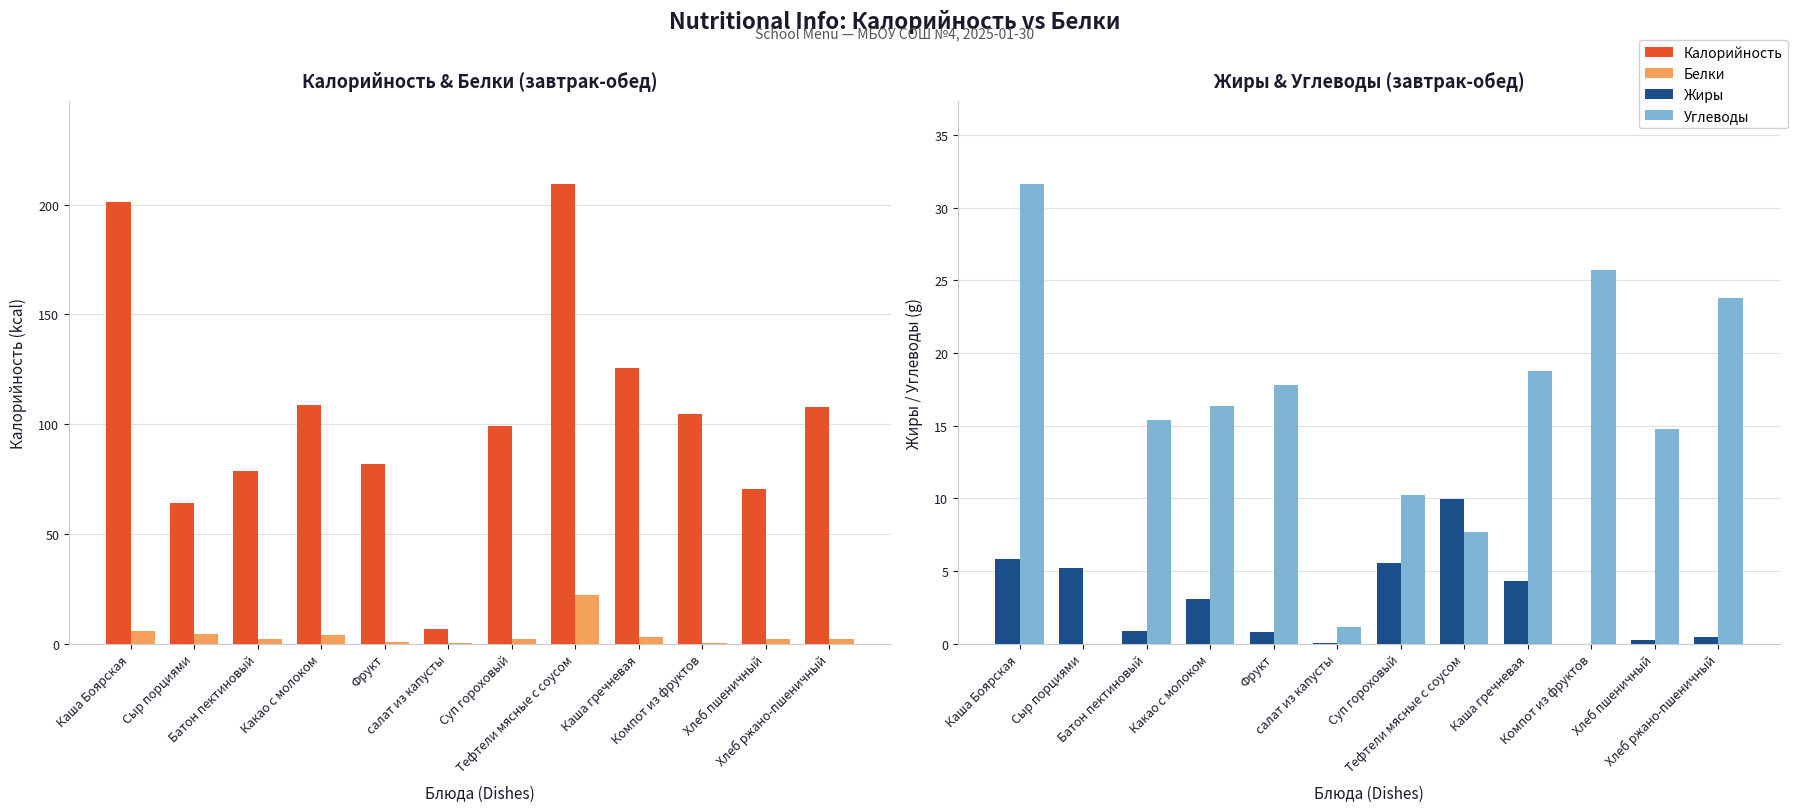

At which category is the sum across all series the highest?

Тефтели мясные с соусом